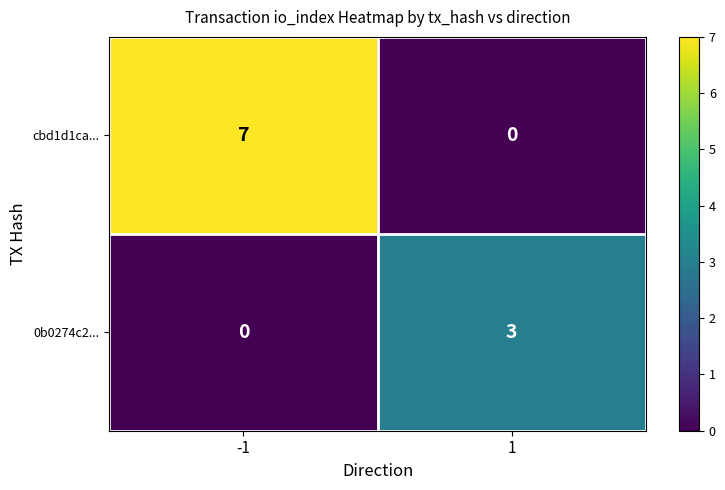

The cbd1d1ca... series shows 4 at 1. True or false?

False